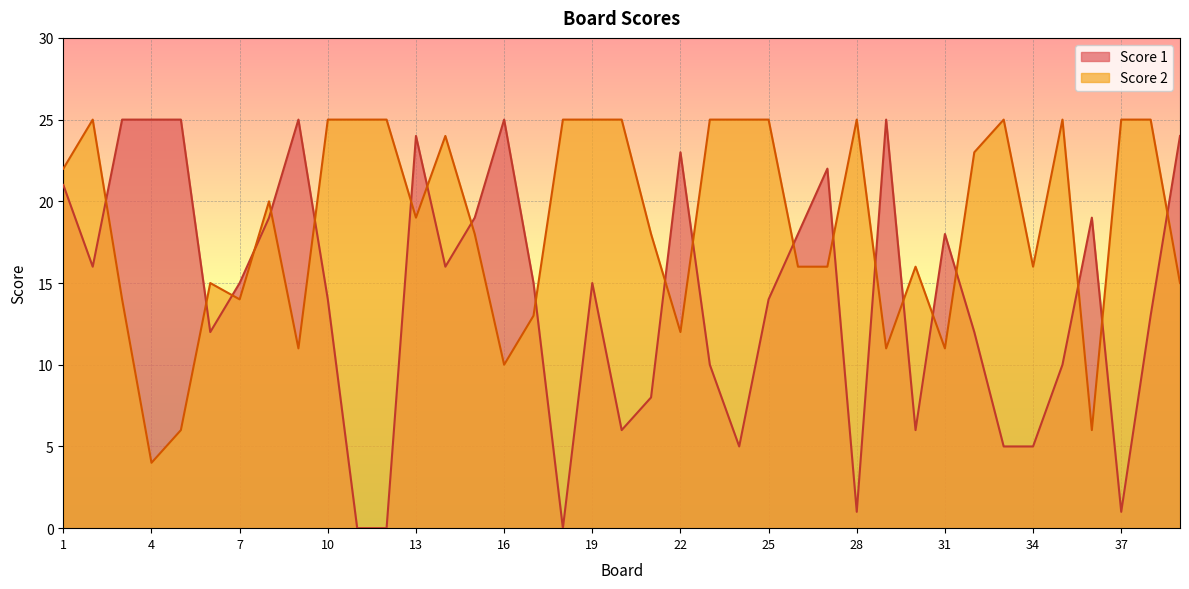

Reading left to right, what are all the values shown in this chart?

Score 1: 1=21	2=16	3=25	4=25	5=25	6=12	7=15	8=19	9=25	10=14	11=0	12=0	13=24	14=16	15=19	16=25	17=15	18=0	19=15	20=6	21=8	22=23	23=10	24=5	25=14	26=18	27=22	28=1	29=25	30=6	31=18	32=12	33=5	34=5	35=10	36=19	37=1	38=13	39=24
Score 2: 1=22	2=25	3=14	4=4	5=6	6=15	7=14	8=20	9=11	10=25	11=25	12=25	13=19	14=24	15=18	16=10	17=13	18=25	19=25	20=25	21=18	22=12	23=25	24=25	25=25	26=16	27=16	28=25	29=11	30=16	31=11	32=23	33=25	34=16	35=25	36=6	37=25	38=25	39=15